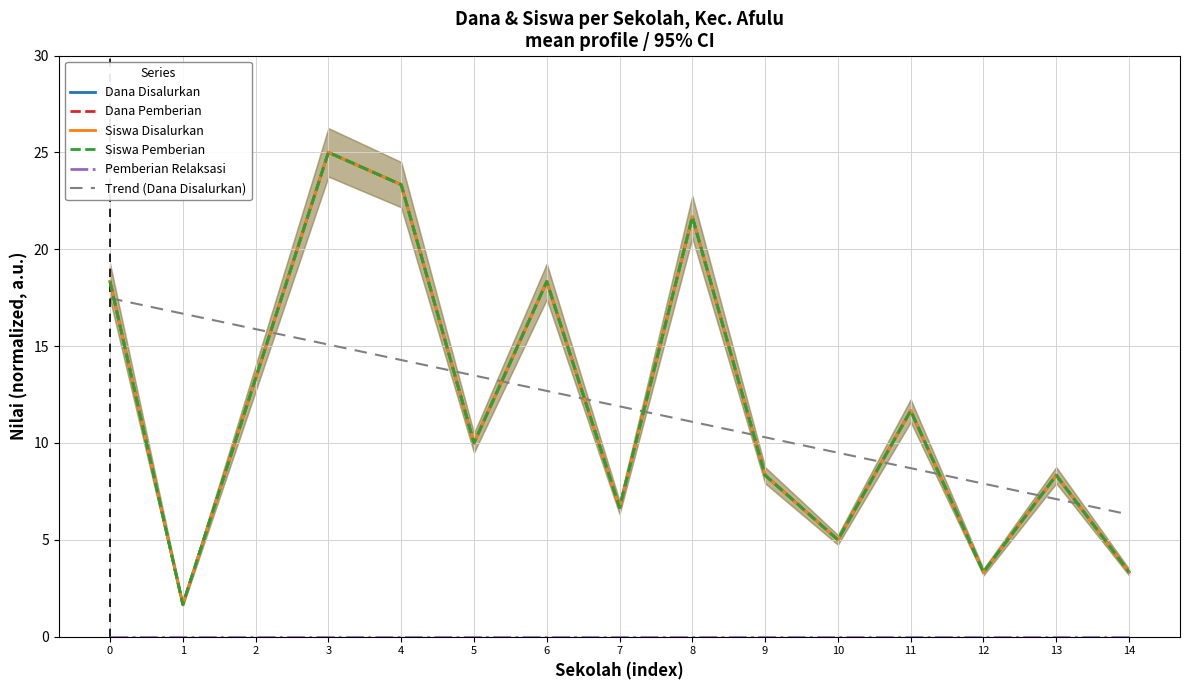

Is the value of Dana Disalurkan at 0 greater than the value of Trend (Dana Disalurkan) at 7?

Yes